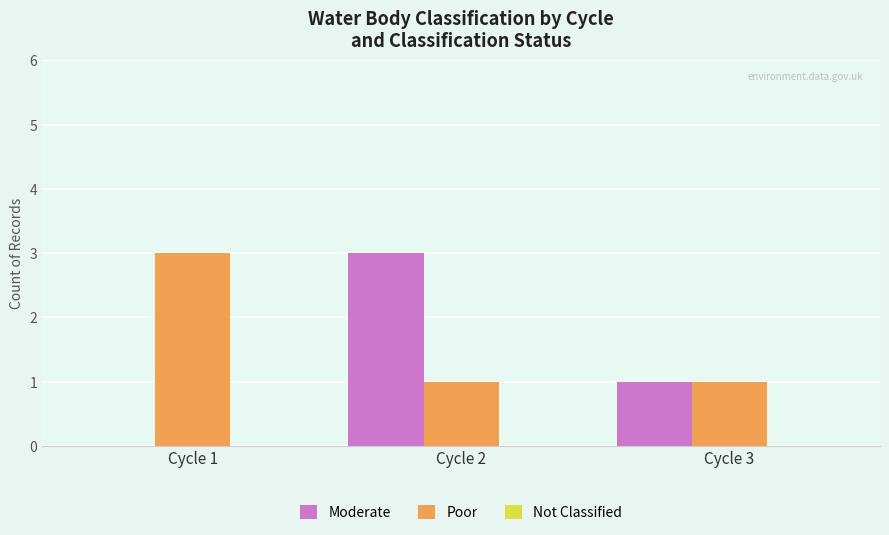

What is the sum of all Moderate values?

4